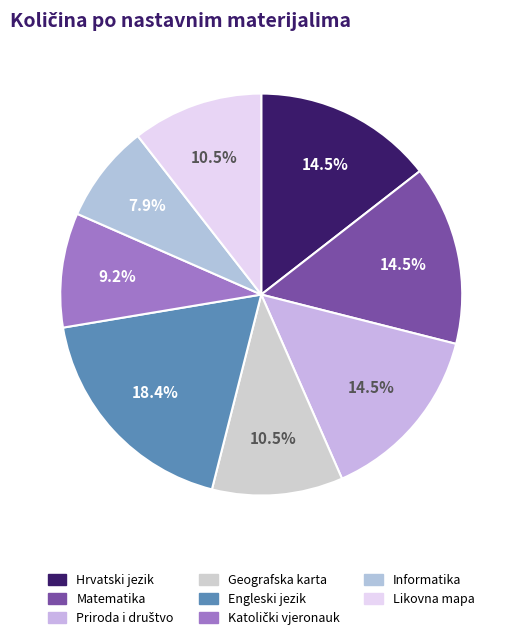

To the nearest percent, what is the average slice percentage?

12%